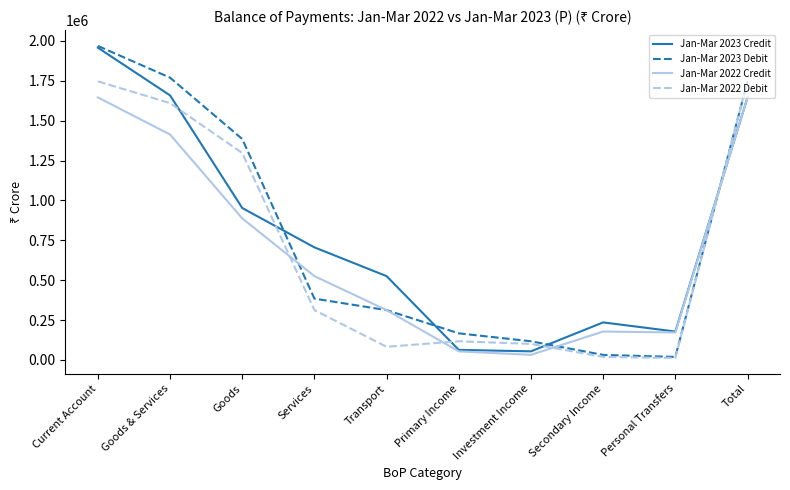

Is it true that Jan-Mar 2023 Credit equals 706112 at Services?

True